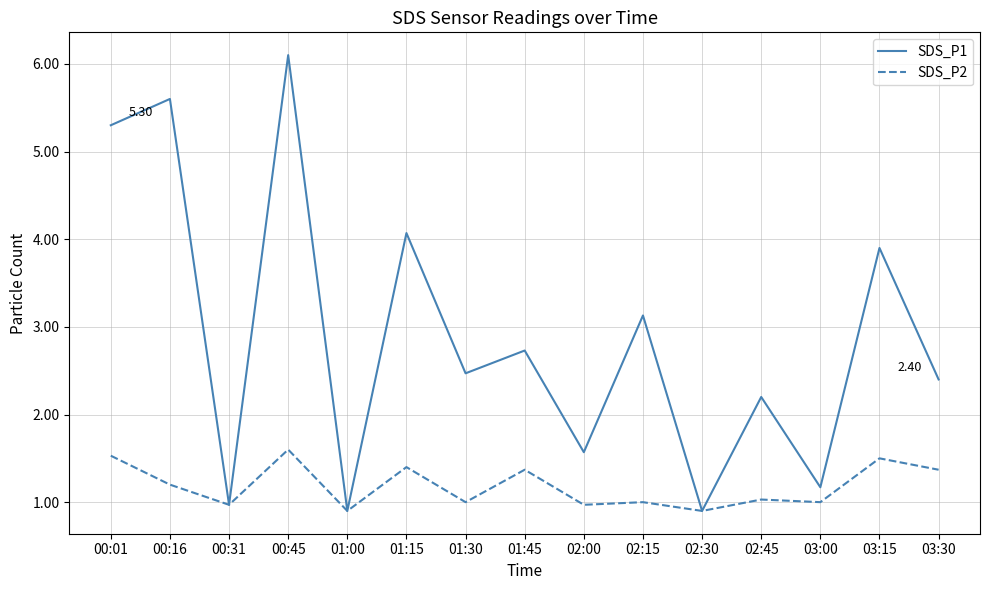

Where is SDS_P1 nearest to the value 3?

02:15